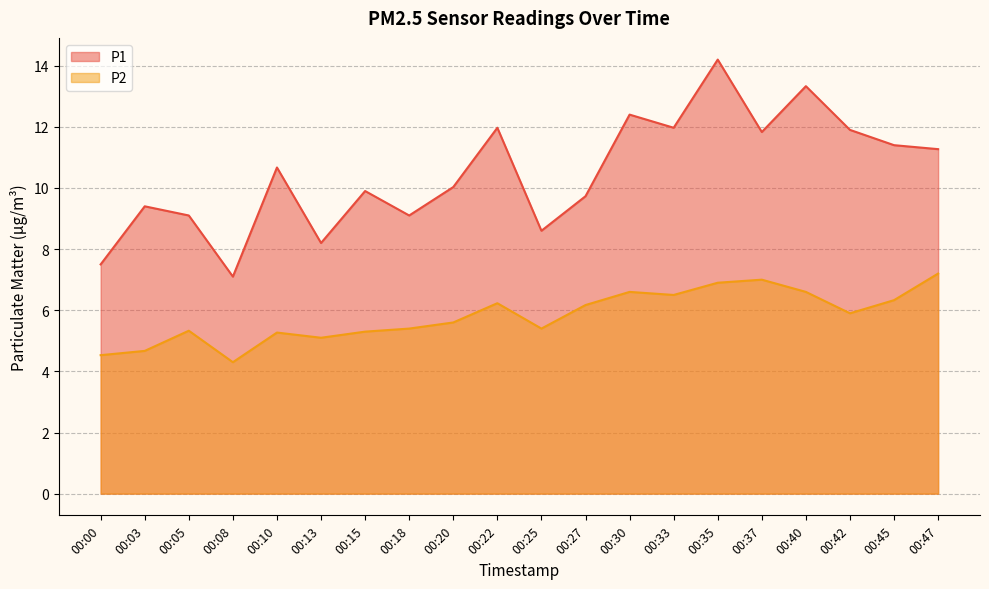

What is the difference between the second highest and minimum values in the P1 series?

6.2